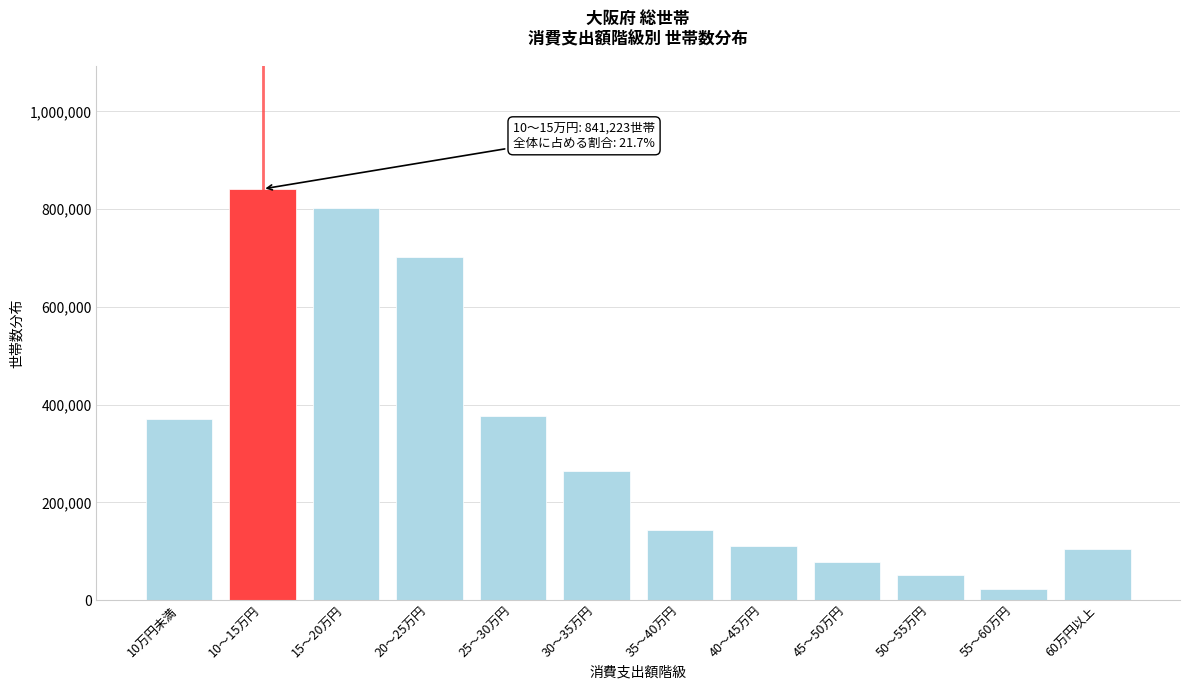

Reading left to right, extract all data points from this chart.

10万円未満=370974	10～15万円=841223	15～20万円=802746	20～25万円=702181	25～30万円=376471	30～35万円=265071	35～40万円=142661	40～45万円=110265	45～50万円=76969	50～55万円=51306	55～60万円=23583	60万円以上=104533